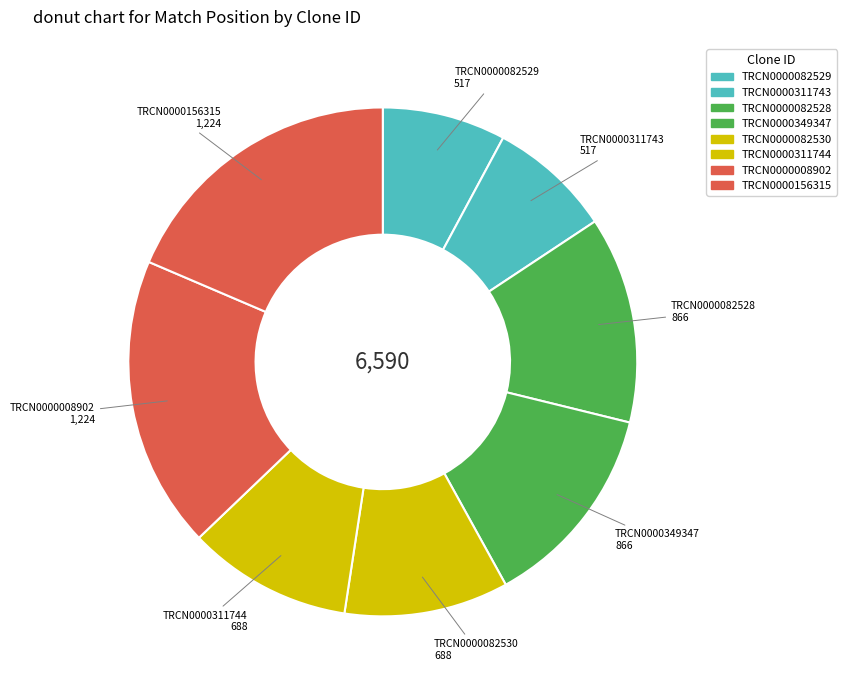

Does TRCN0000082529 represent more than half of the total?

No